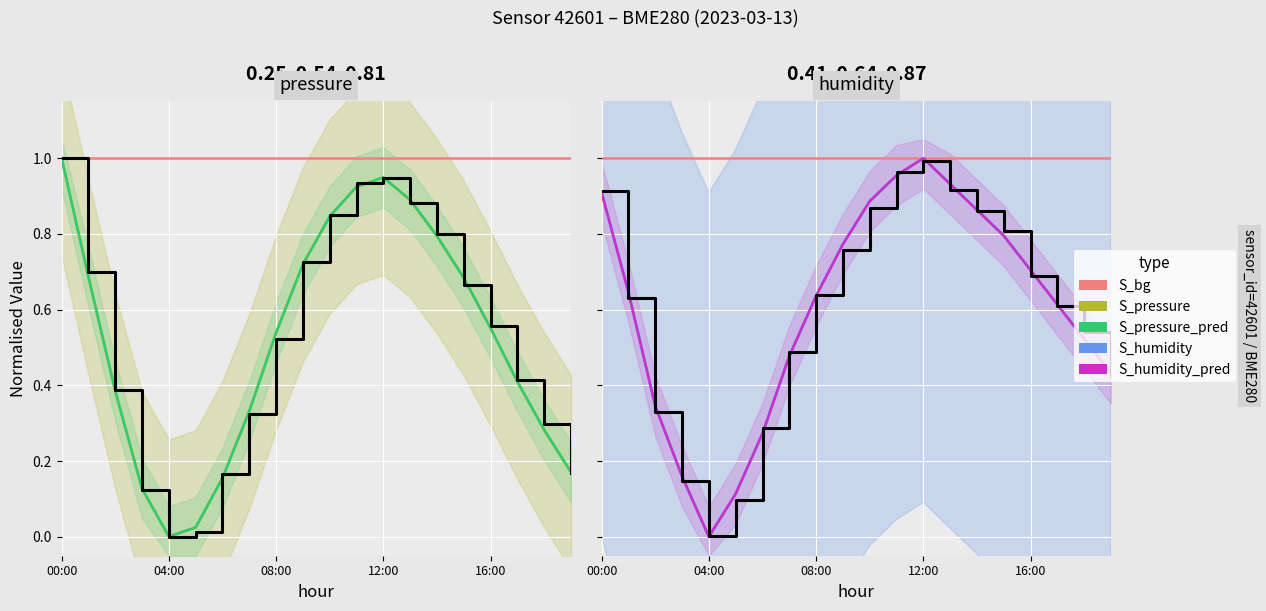

What is the label of the 1st point from the left?

00:00